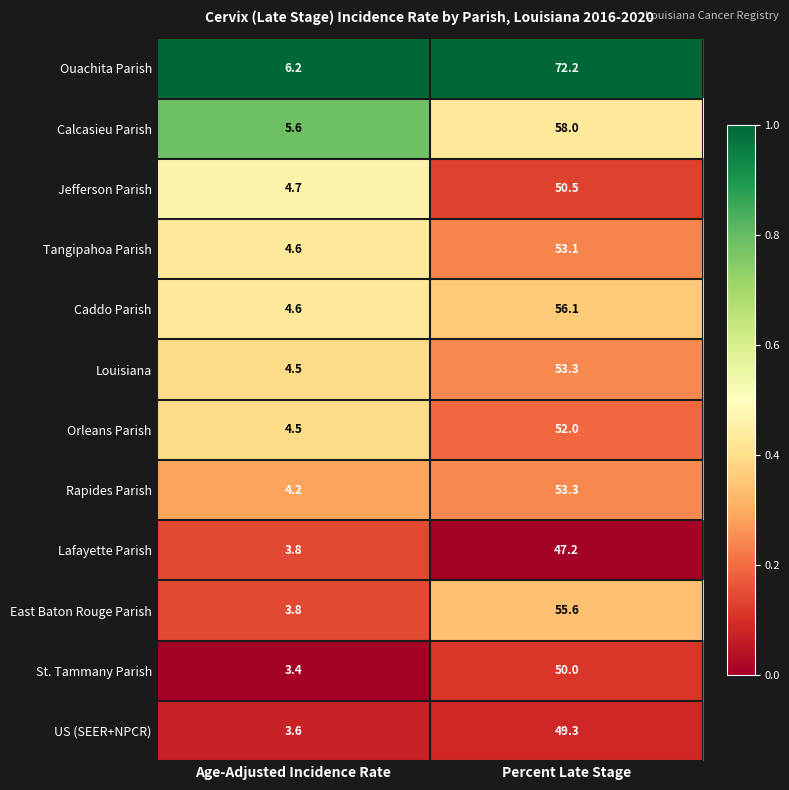

At which category is the sum across all series the highest?

Percent Late Stage